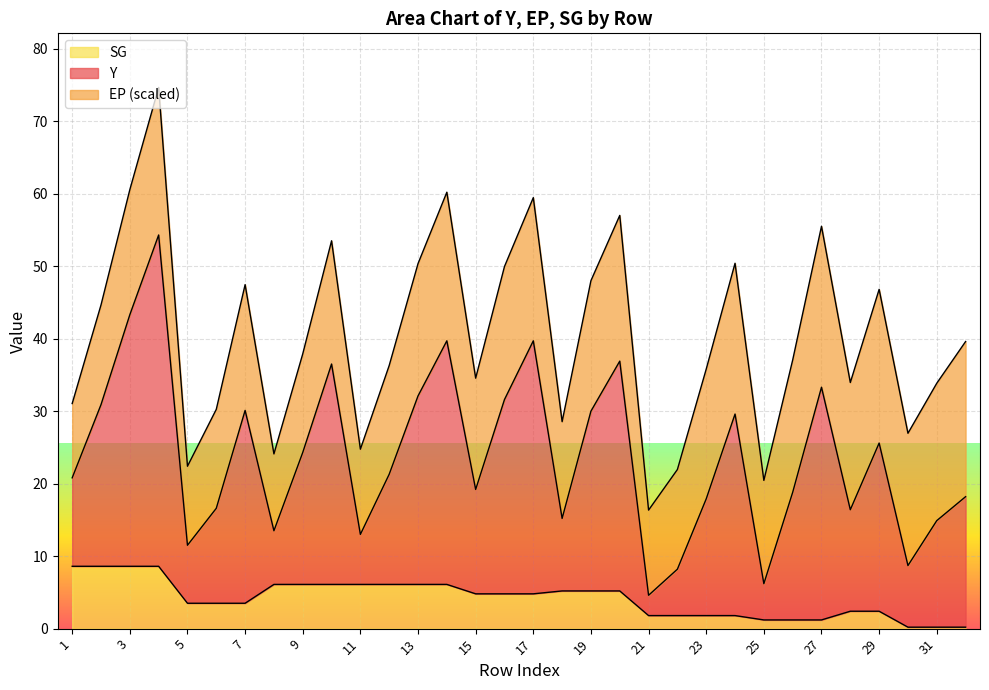

True or false: Y and SG intersect in this chart.

False